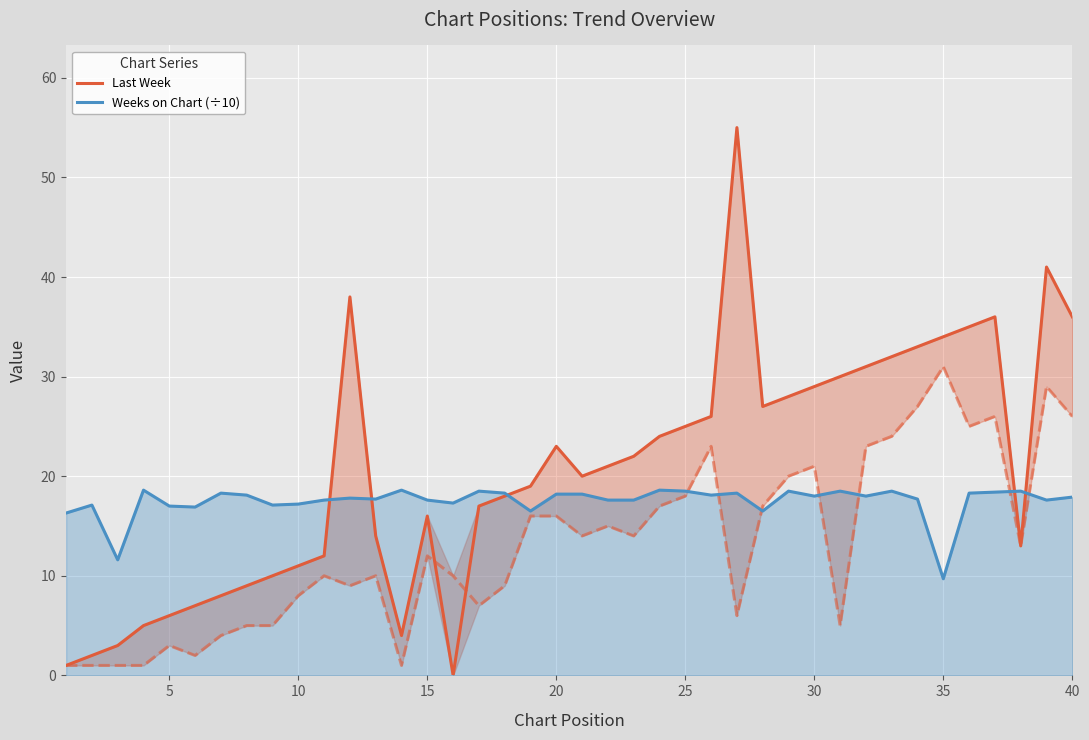

How many times do Last Week and Weeks on Chart (÷10) cross each other?

5